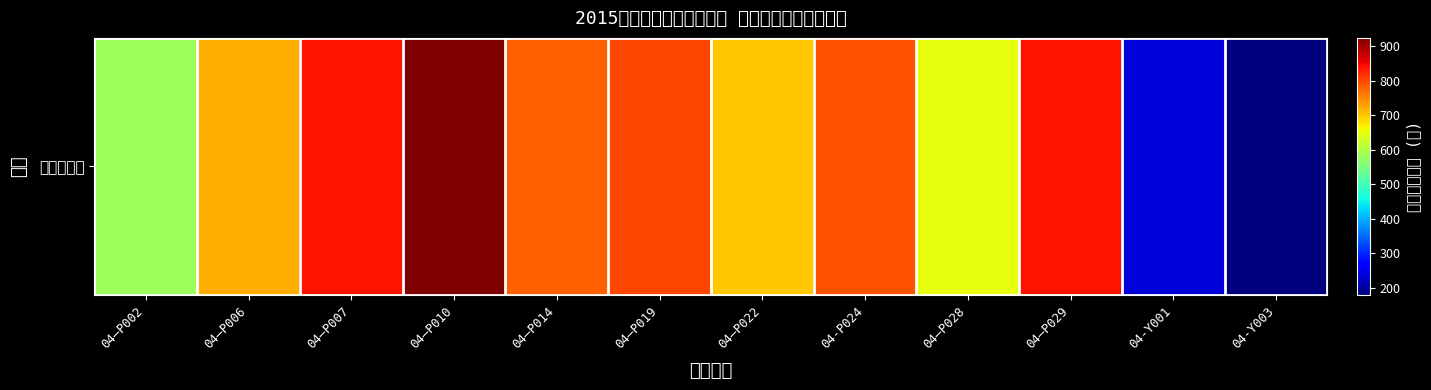

Which has a higher value, 04-Y001 or 04—P014?

04—P014